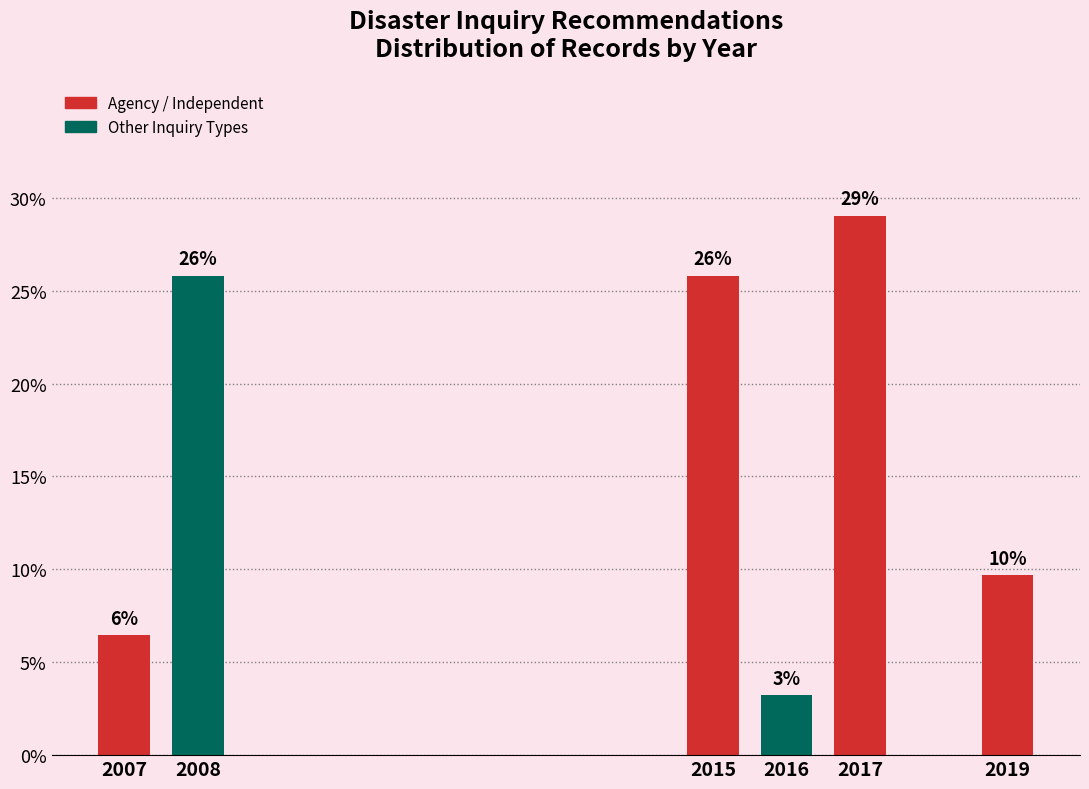

Are the bars horizontal?

No